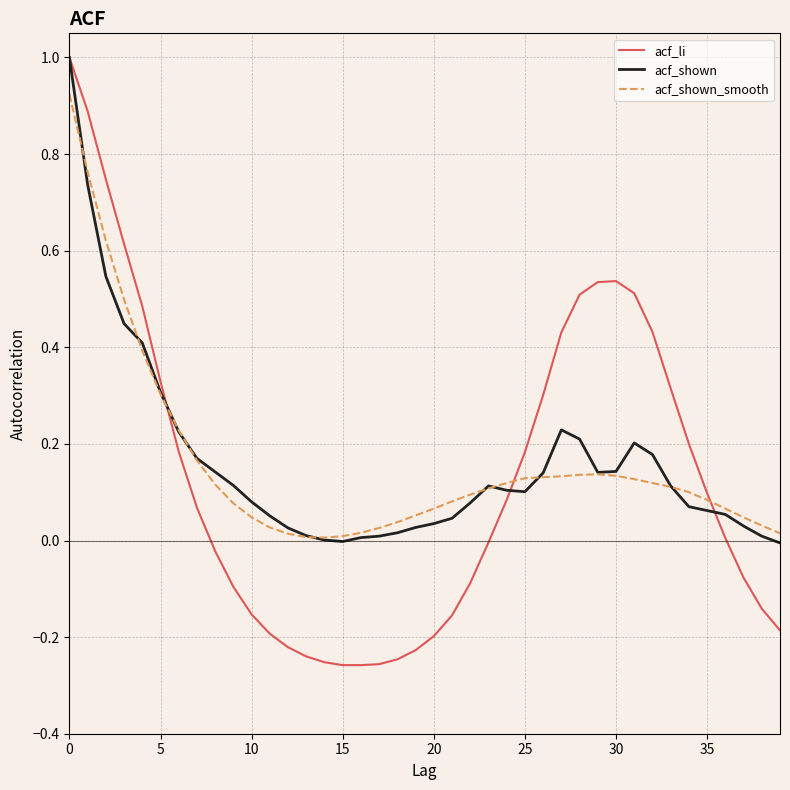

What are all the series names shown in the legend?

acf_li, acf_shown, acf_shown_smooth